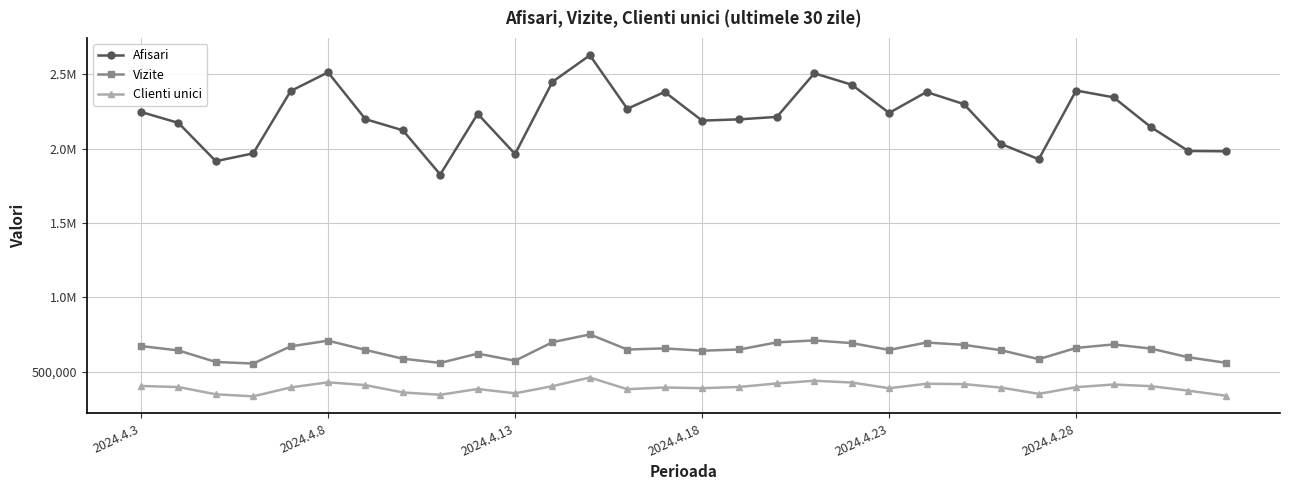

What are all the series names shown in the legend?

Afisari, Vizite, Clienti unici